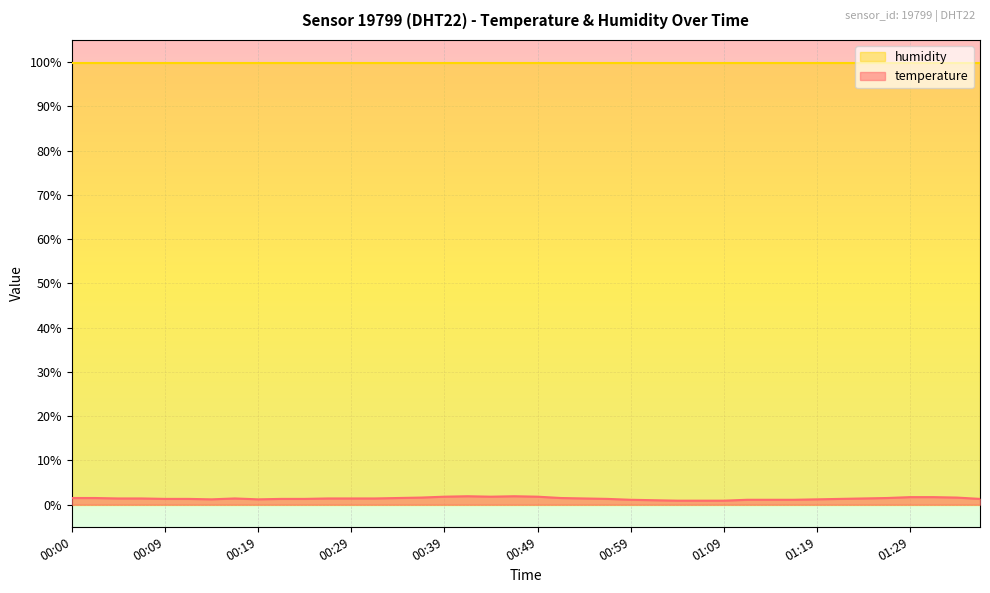

What is the label of the 31st point from the left?

01:14